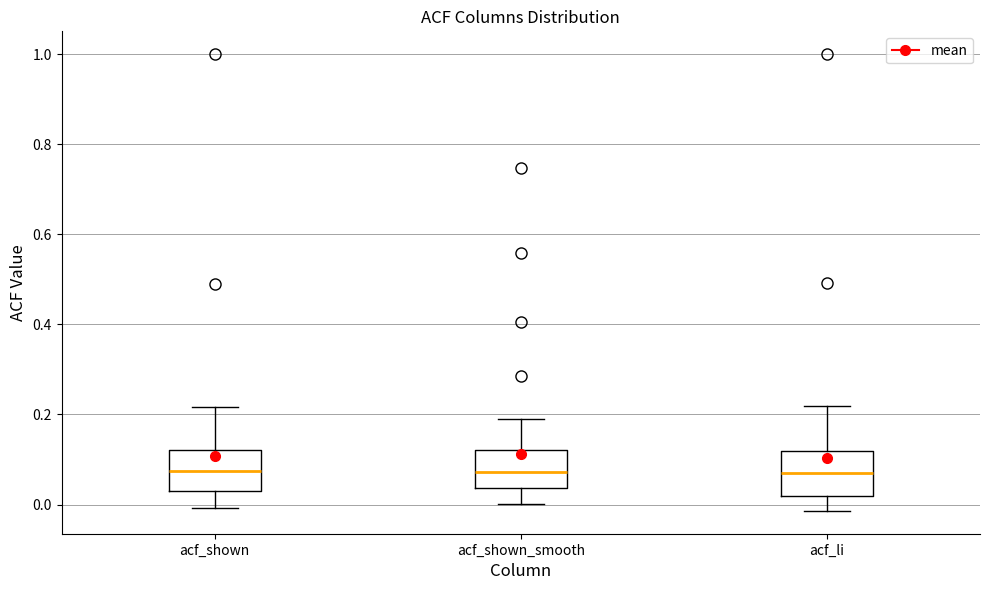

Reading left to right, transcribe this box plot: for each box, give where its median line is, the range the box spans, and where its two whiskers end, as read against the y-axis. The values are not printed on the chart, so give them approximately, as read against the axis.

acf_shown: median 0.08, box 0.02 to 0.12, whiskers 0.00 to 0.22
acf_shown_smooth: median 0.08, box 0.04 to 0.12, whiskers 0.00 to 0.20
acf_li: median 0.06, box 0.02 to 0.12, whiskers -0.02 to 0.22